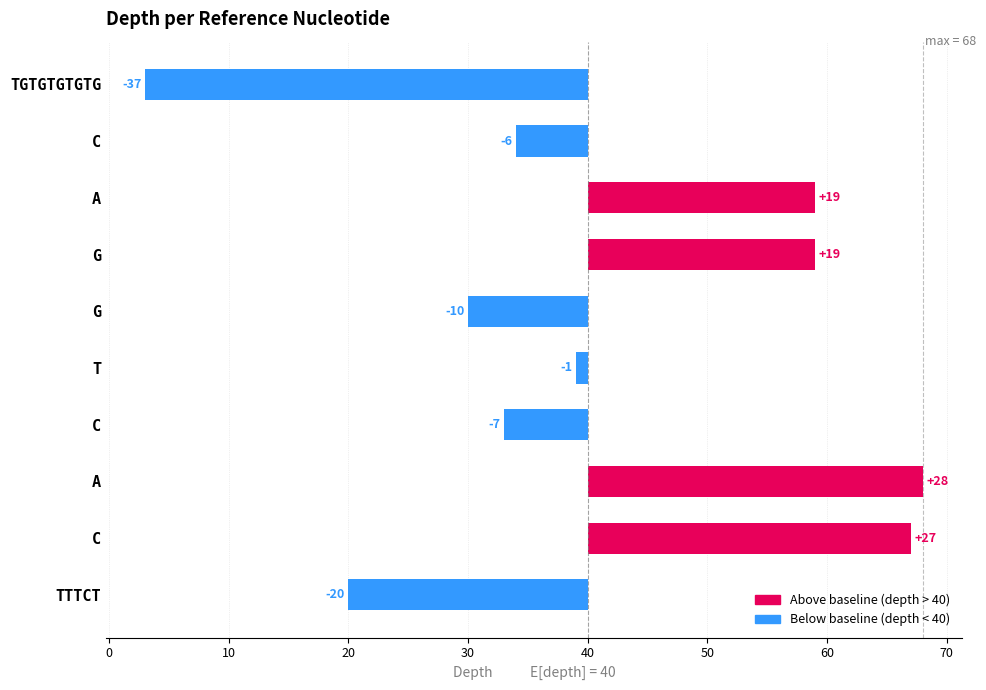

How many data points does each series have?

10